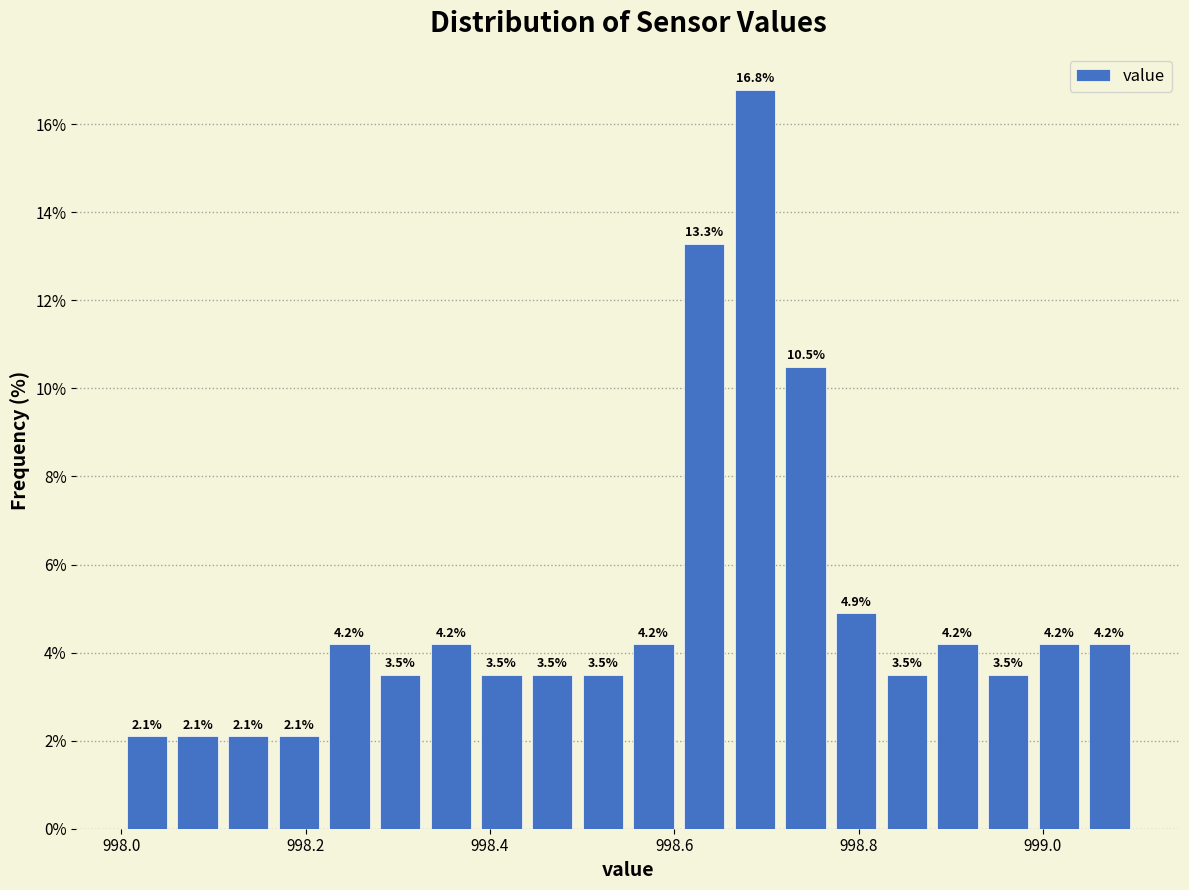

Read against the x-axis, roughly where is the centre of the tallest bar?

998.68